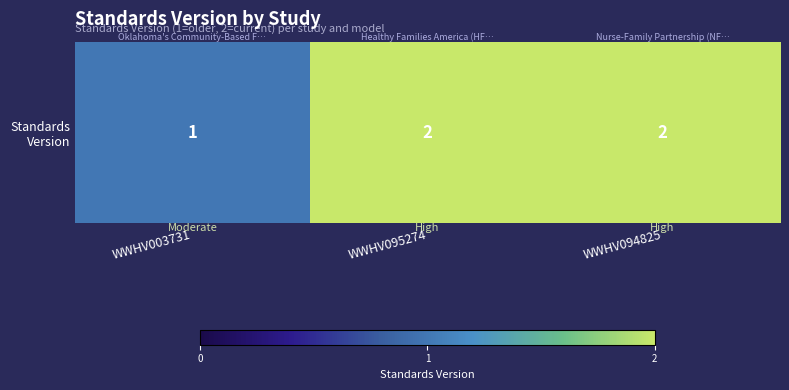

List the labels in order of value, largest first.

WWHV095274, WWHV094825, WWHV003731